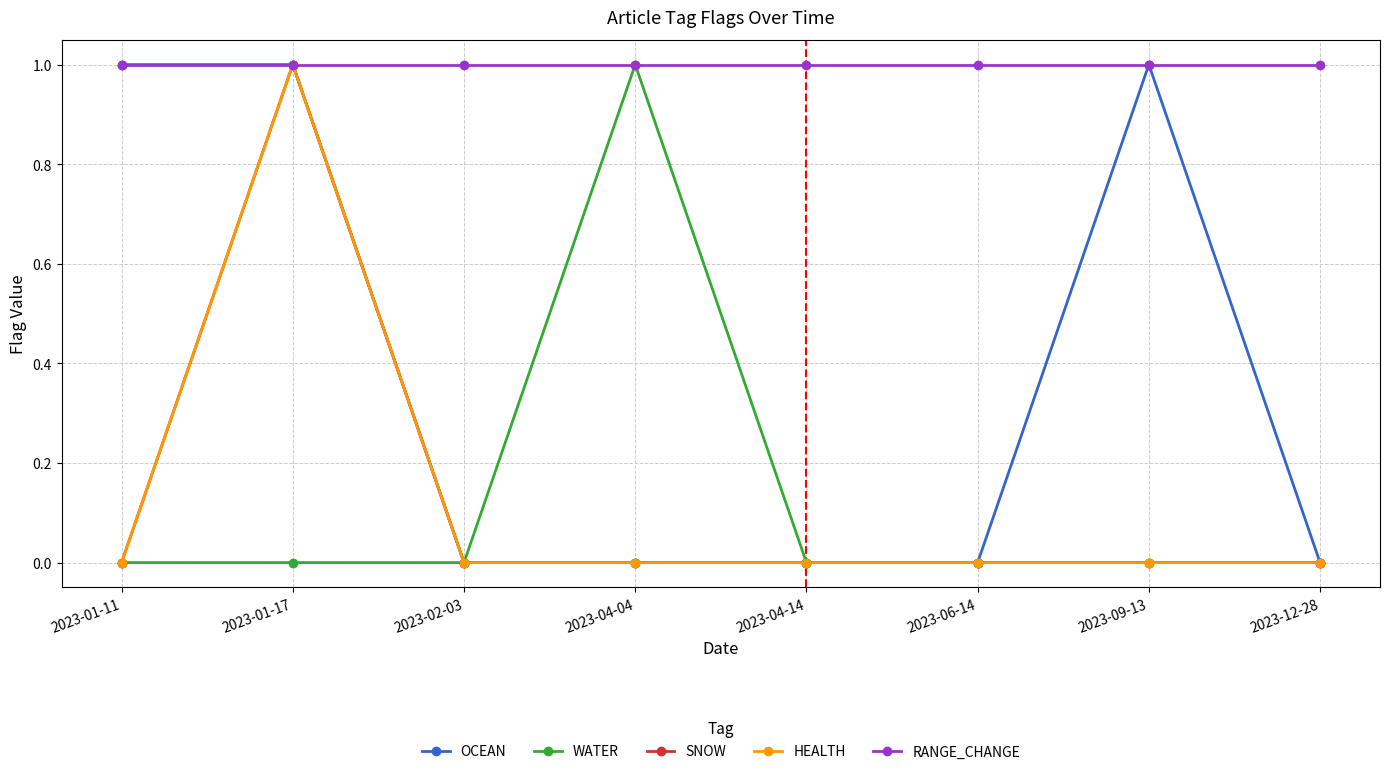

What is the total value across all series at 2023-04-14?

1